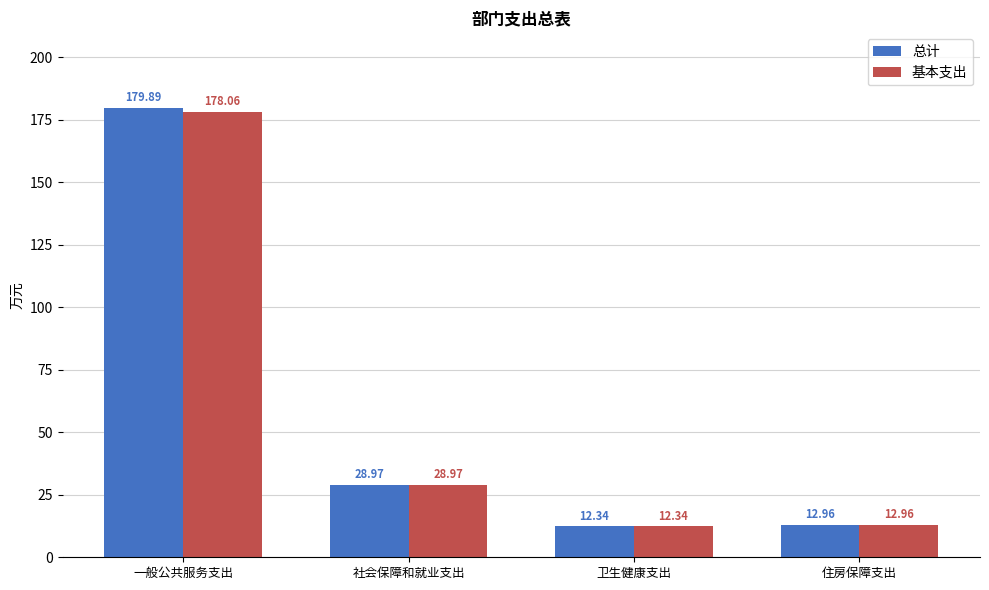

What is the approximate value of 总计 at 一般公共服务支出?

179.9